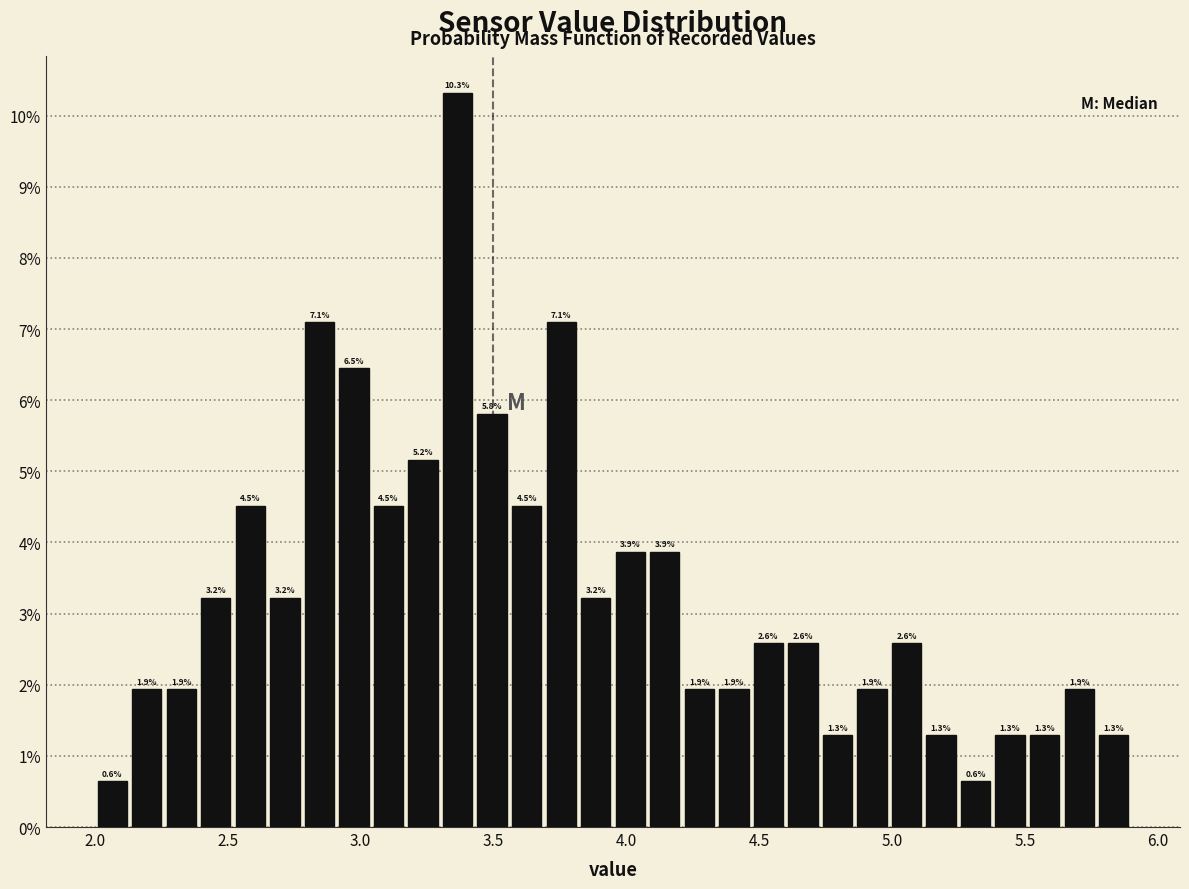

Read against the x-axis, roughly where is the centre of the tallest bar?

3.35